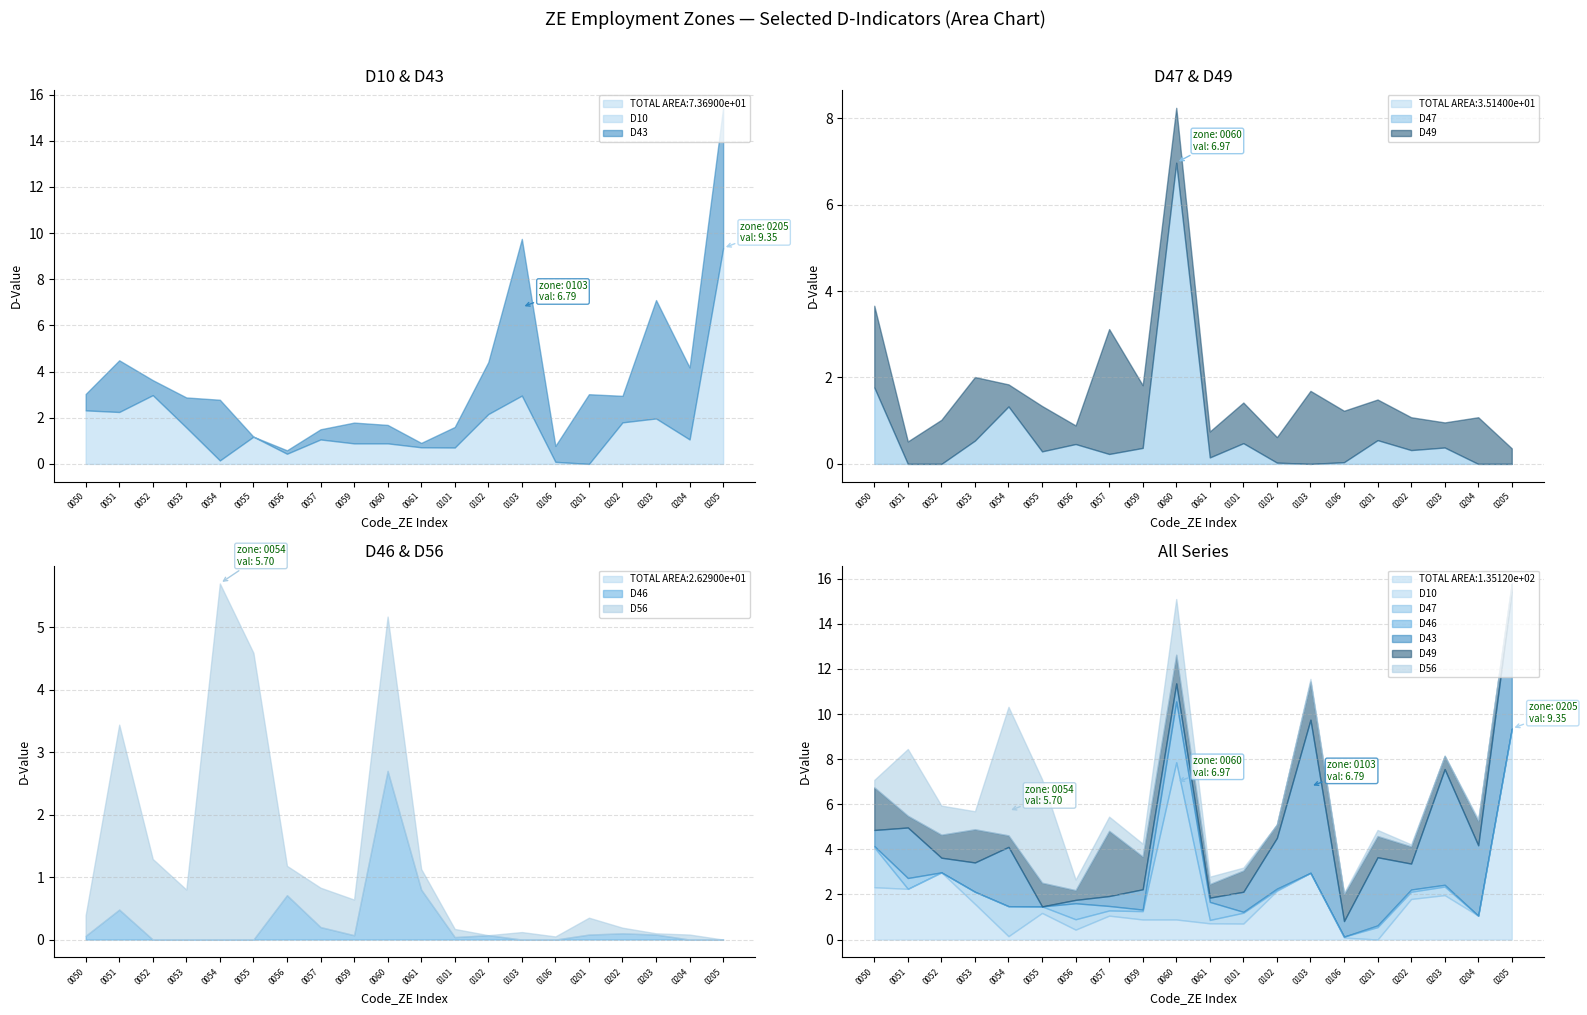

The D49 series shows 0.6 at 0102. True or false?

True